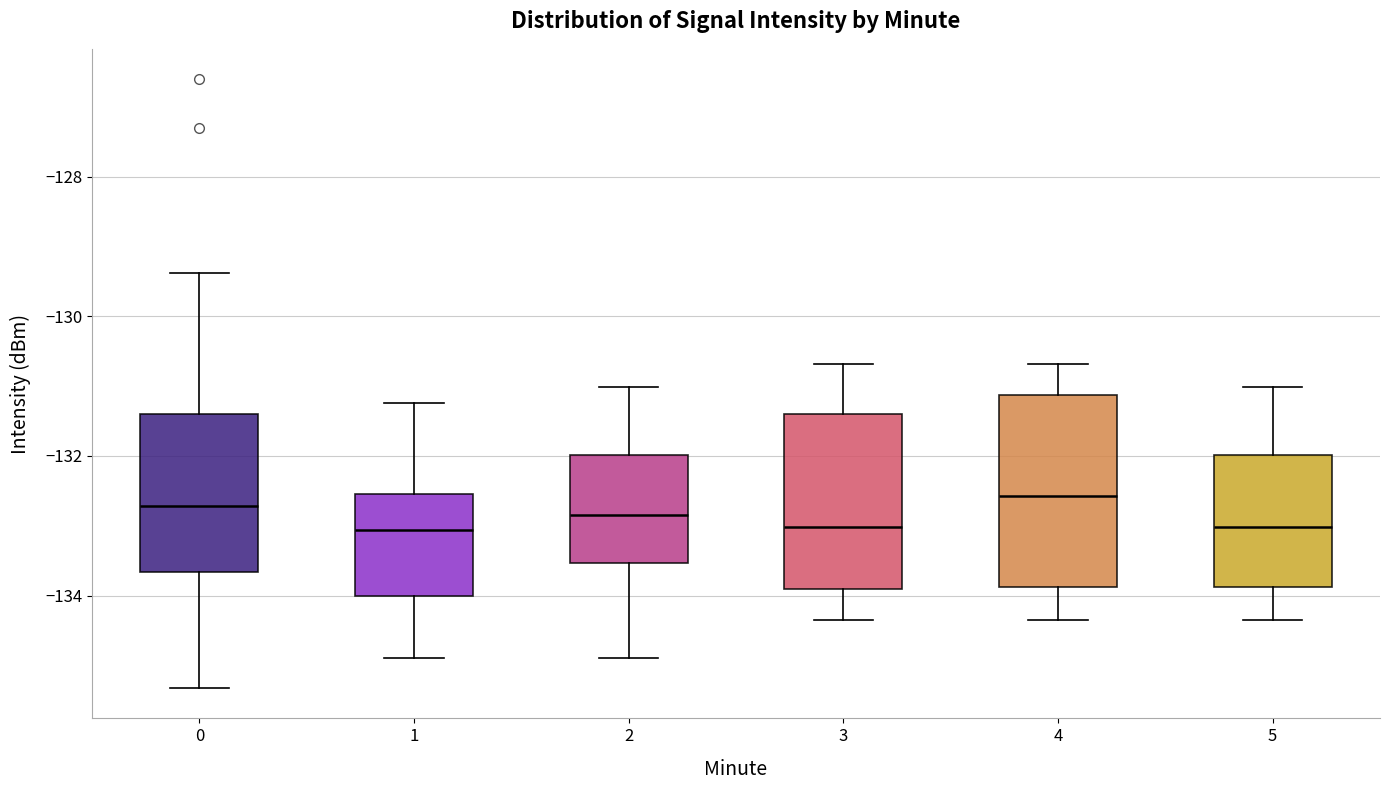

Reading left to right, read every box against the y-axis: the position of its median line, the range the box covers, and the ends of its whiskers. The values are not printed on the chart, so give them approximately, as read against the axis.

0: median -132.8, box -133.6 to -131.4, whiskers -135.4 to -129.4
1: median -133.0, box -134.0 to -132.6, whiskers -135.0 to -131.2
2: median -132.8, box -133.6 to -132.0, whiskers -135.0 to -131.0
3: median -133.0, box -134.0 to -131.4, whiskers -134.4 to -130.6
4: median -132.6, box -133.8 to -131.2, whiskers -134.4 to -130.6
5: median -133.0, box -133.8 to -132.0, whiskers -134.4 to -131.0